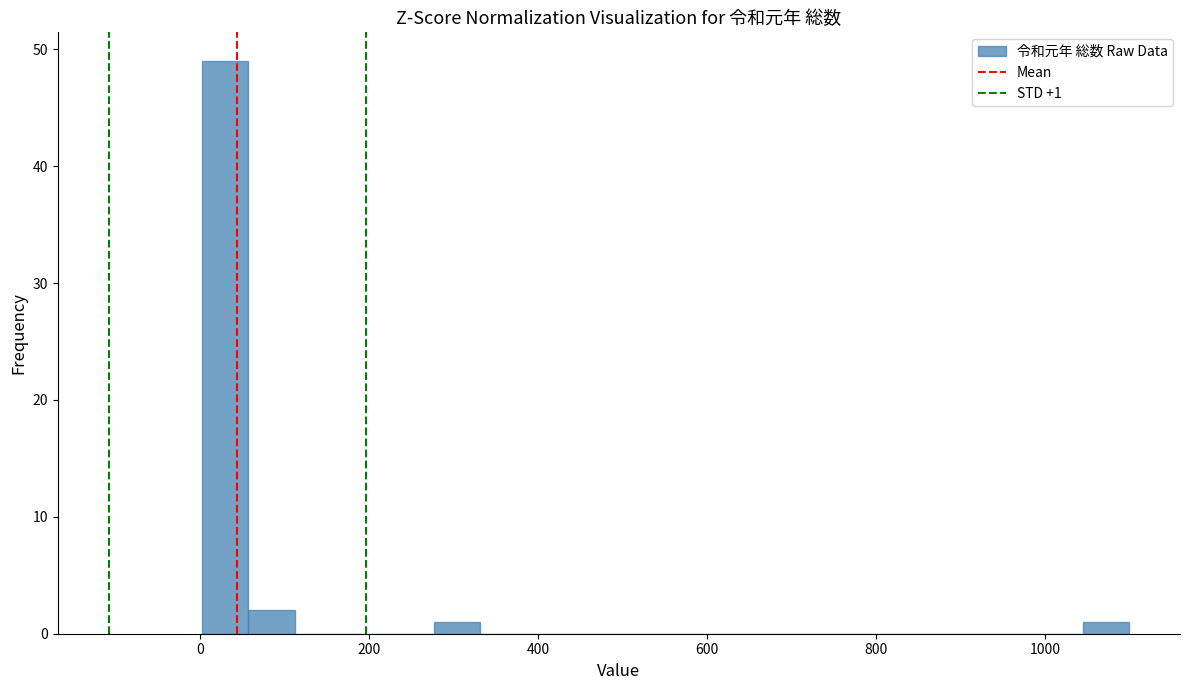

Read against the x-axis, roughly where is the centre of the tallest bar?

20